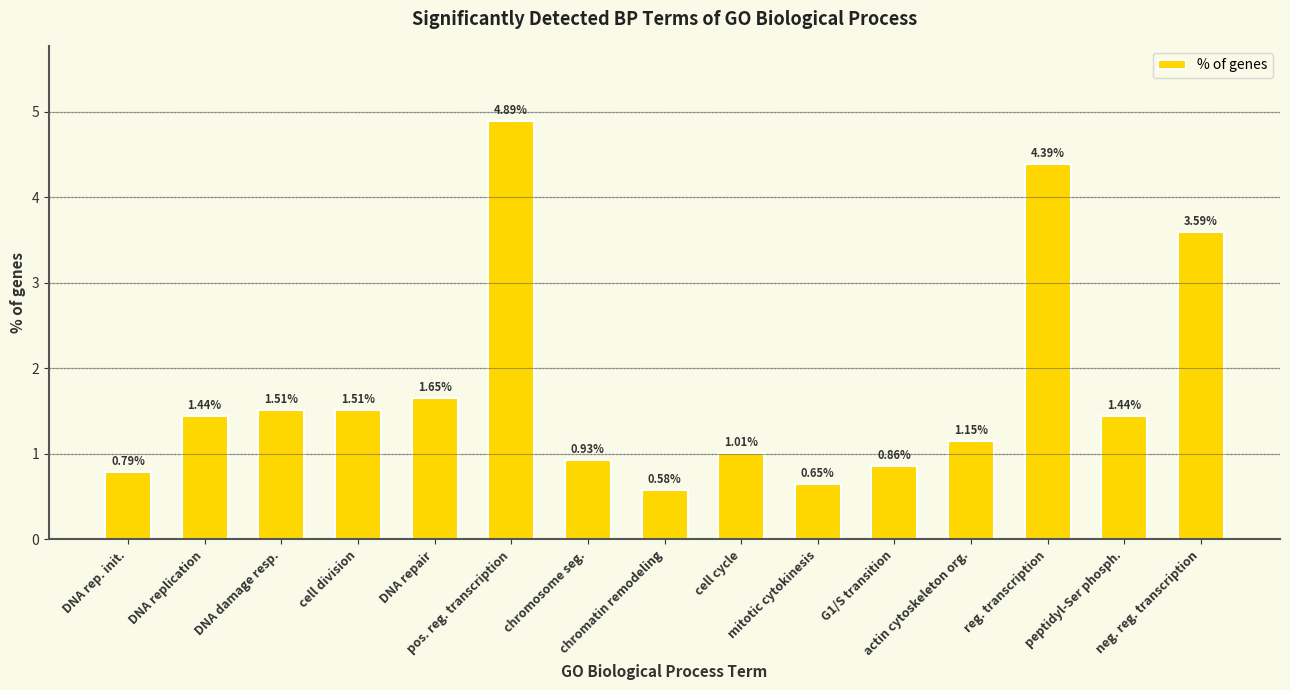

What is the difference between the second highest and second lowest values?

3.7